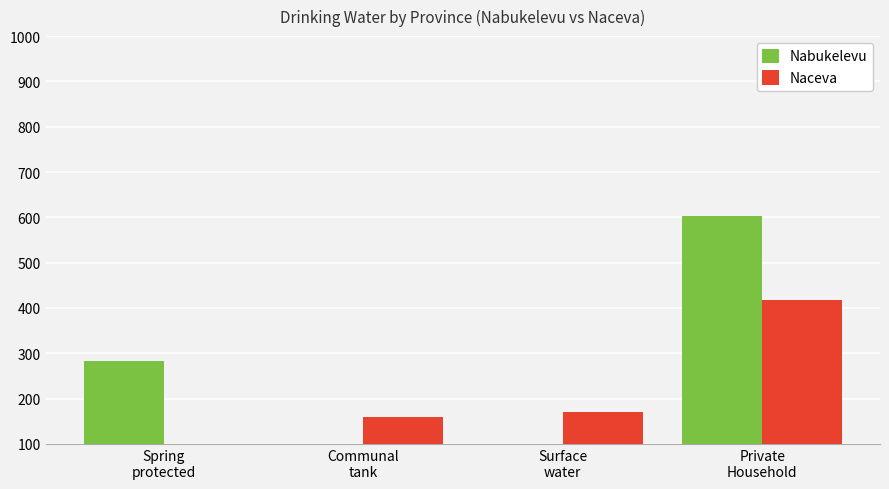

Read the Naceva value at Spring
protected, to the nearest 50.

50